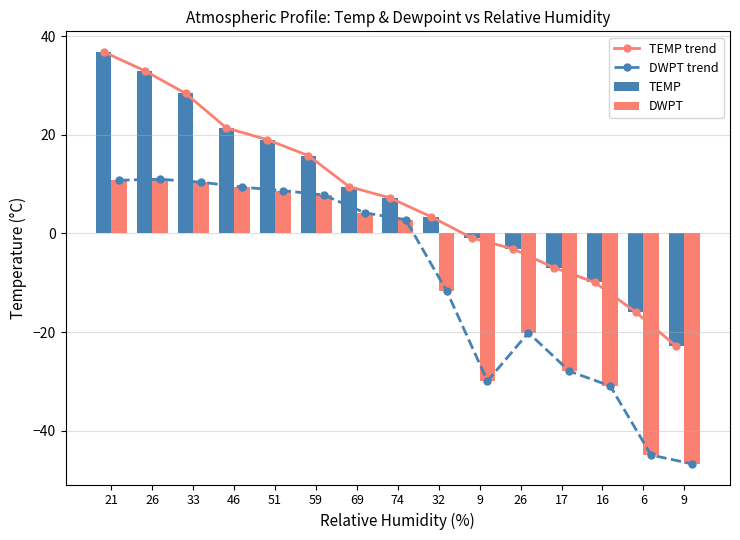

What is the label of the 10th bar from the right?

59